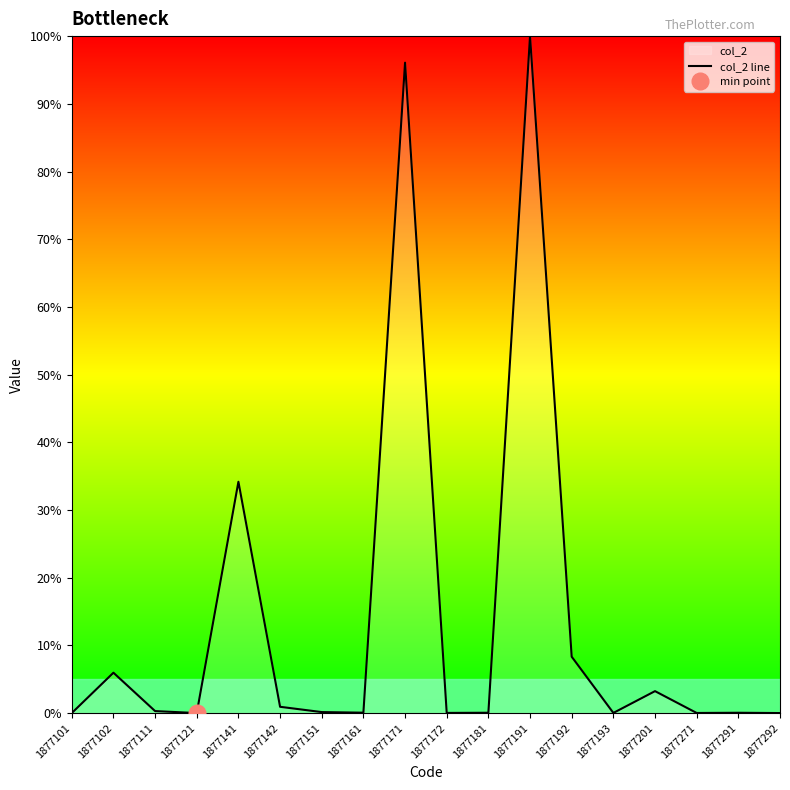

Reading left to right, list all the values displayed in this chart.

1877101=0.0	1877102=6.0	1877111=0.3	1877121=0.0	1877141=34.2	1877142=0.9	1877151=0.1	1877161=0.1	1877171=96.1	1877172=0.0	1877181=0.0	1877191=100.0	1877192=8.3	1877193=0.0	1877201=3.2	1877271=0.0	1877291=0.0	1877292=0.0